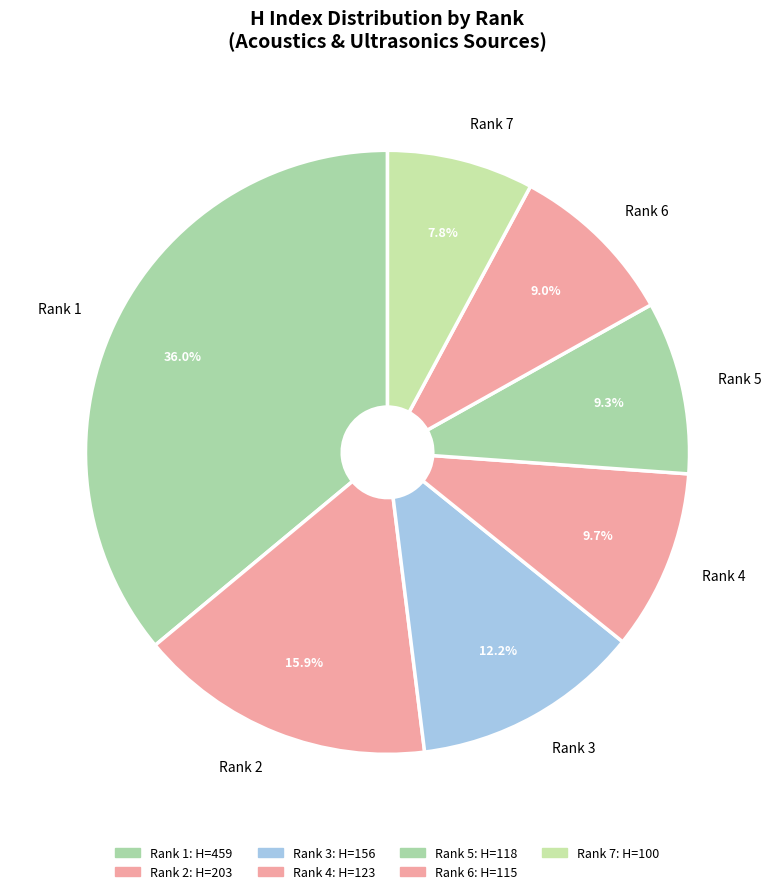

What is the ratio of the value at Rank 5 to the value at Rank 2?

0.6